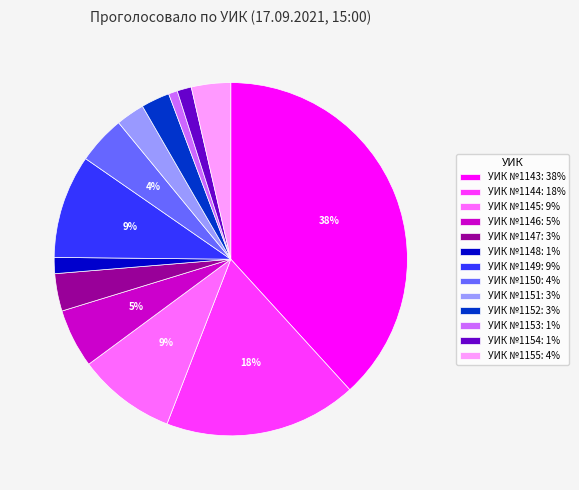

How many slices are in this pie chart?

13